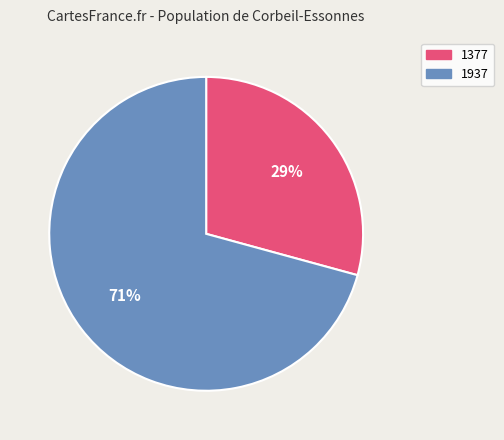

Is it true that 1377 is 37% of the pie?

False